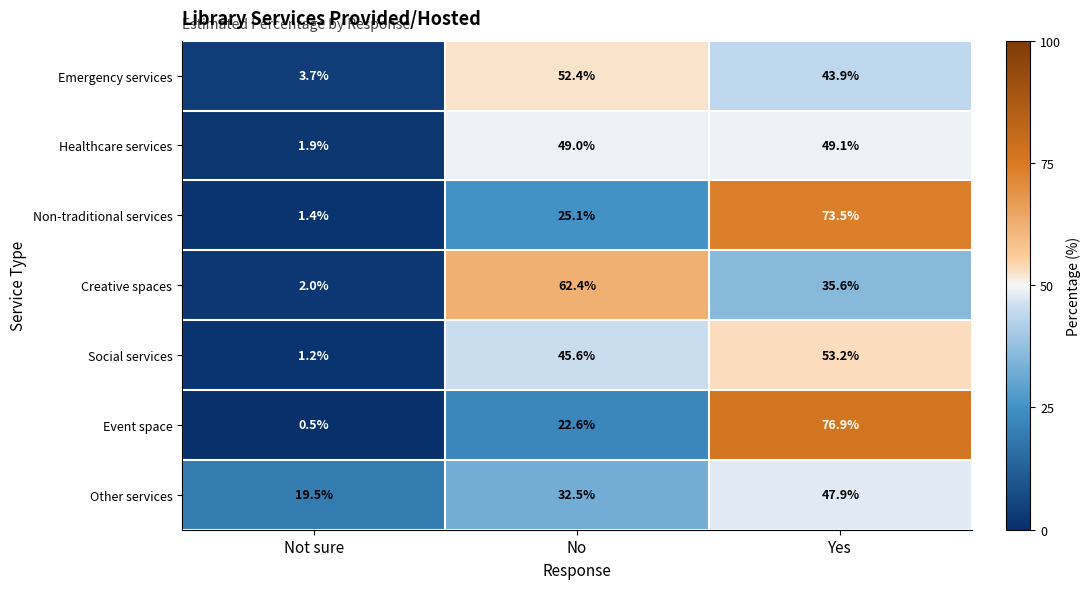

Which series has the widest spread of values?

Event space